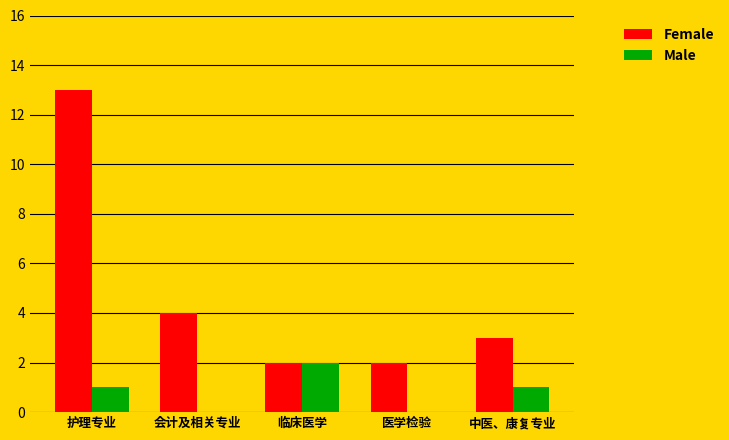

Are the bars horizontal?

No